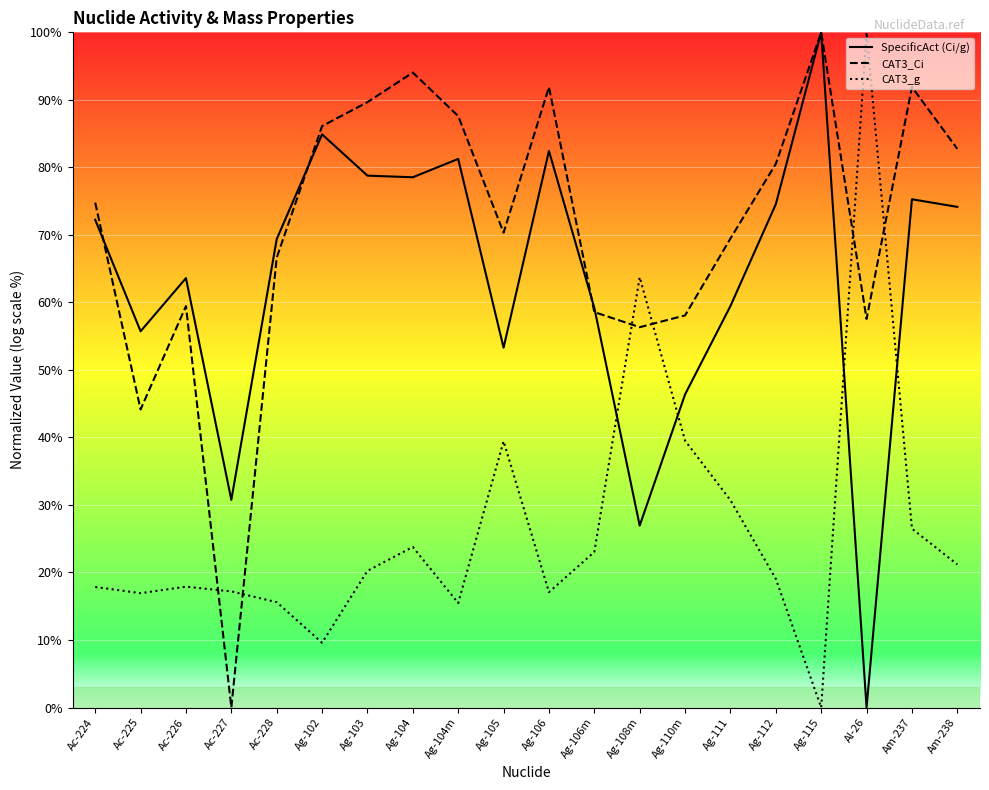

Which series has the largest total across all categories?

CAT3_Ci